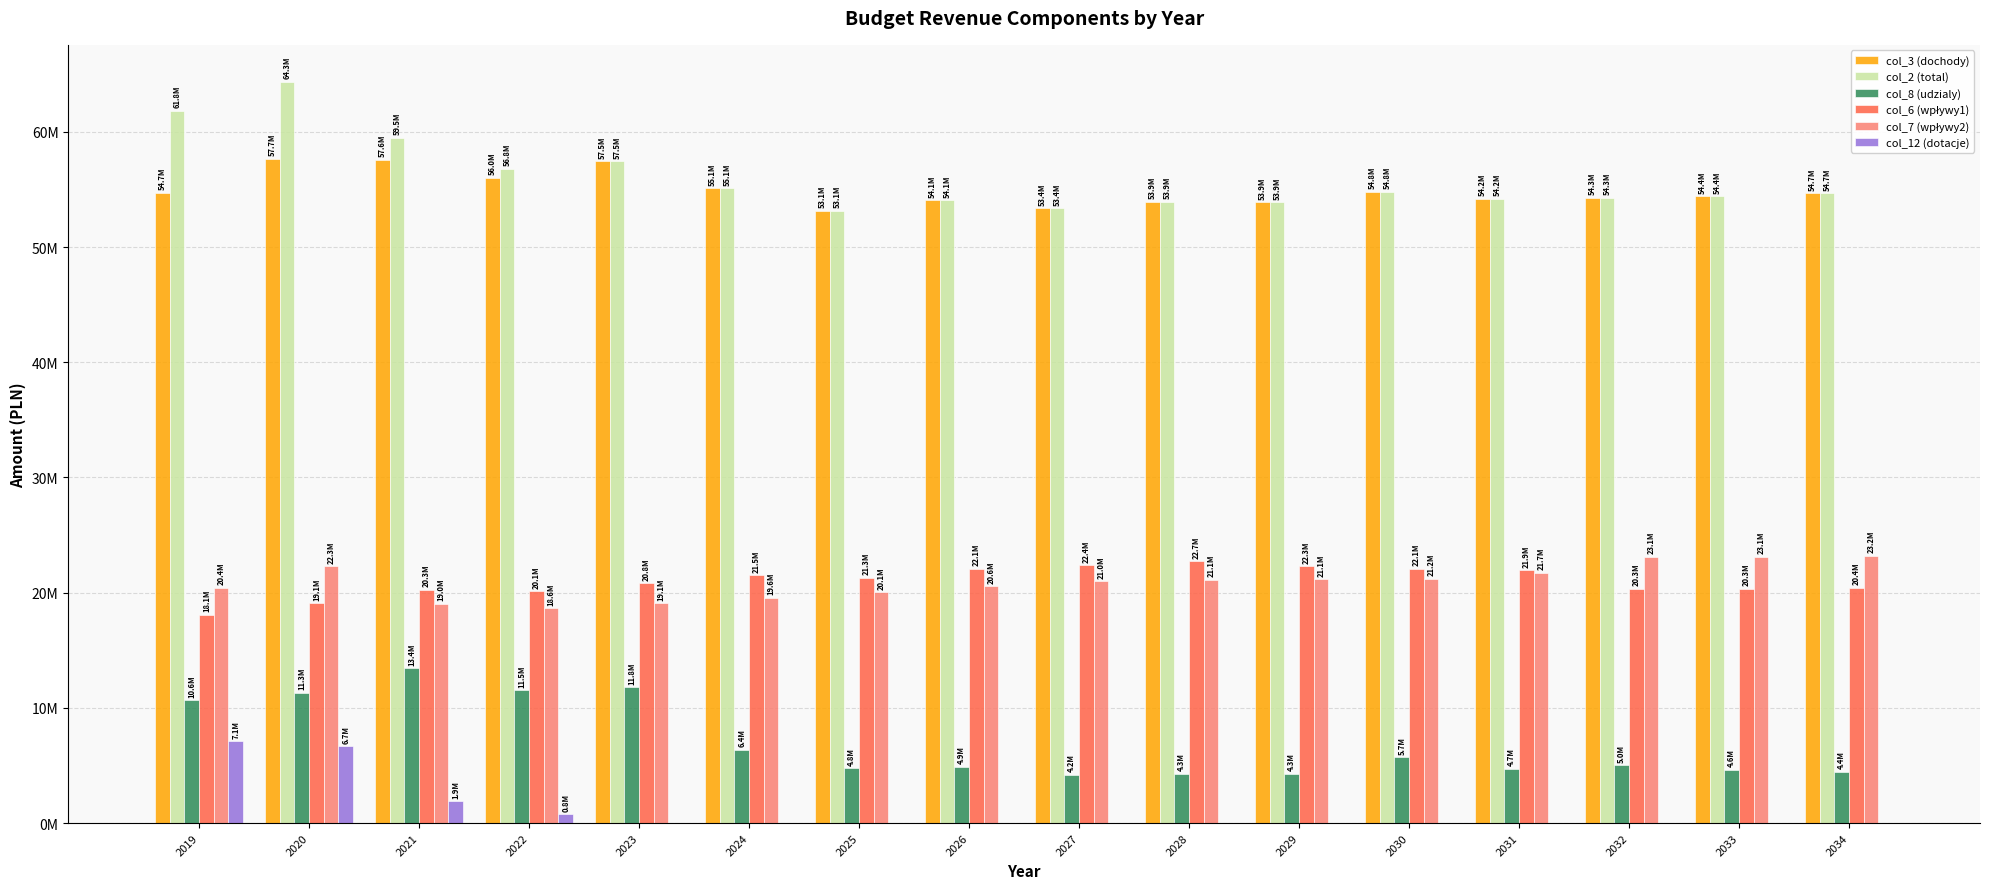

Between 2030 and 2027, which is larger?

2030